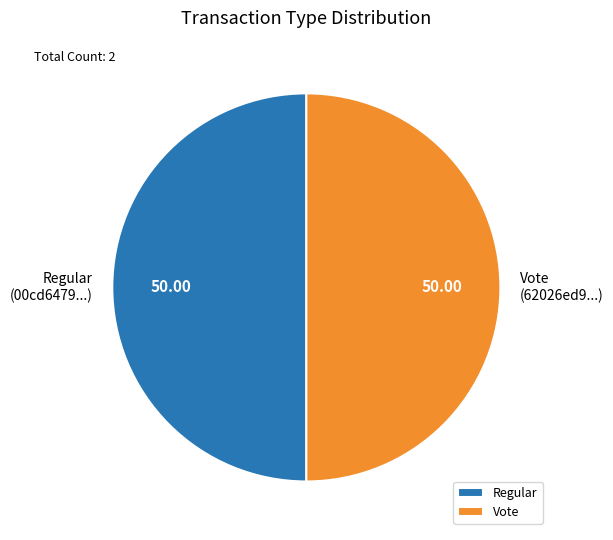

Combined, do Vote and Regular account for over 50%?

Yes